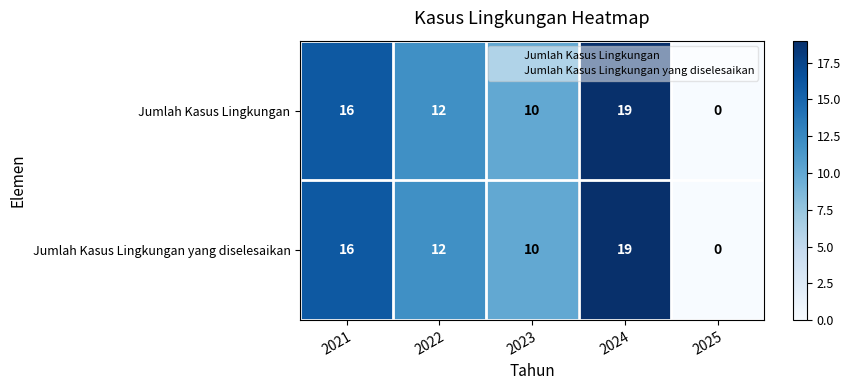

What is the sum of the Jumlah Kasus Lingkungan yang diselesaikan values at 2025 and 2021?

16